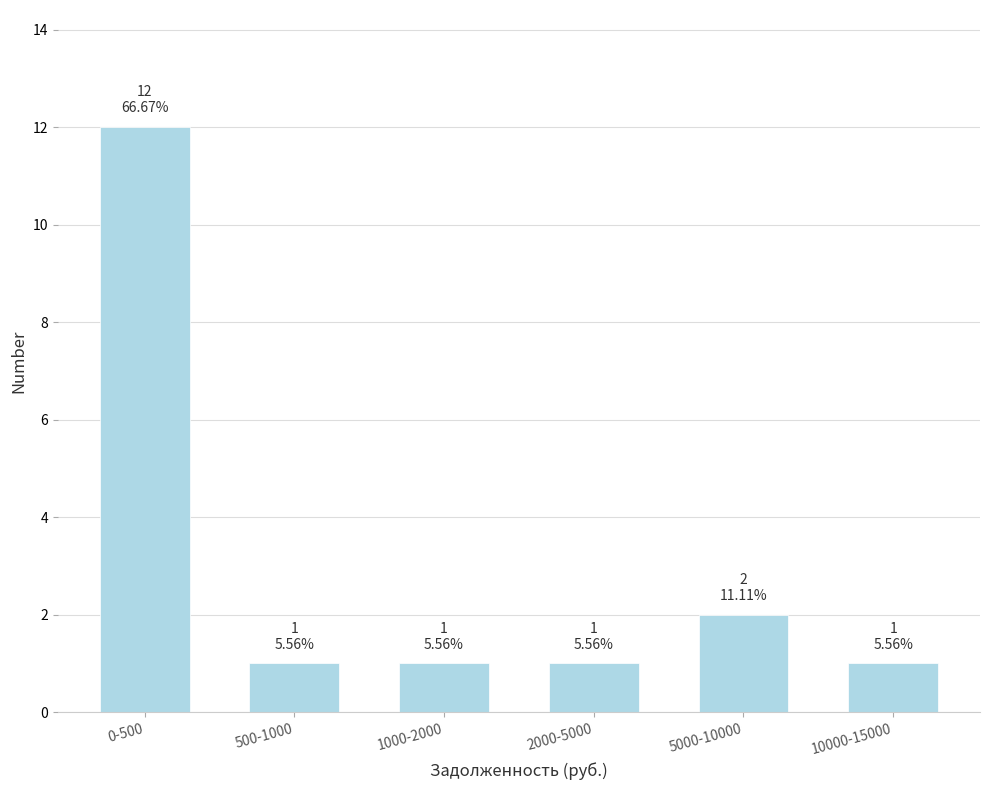

Reading right to left, transcribe all the data shown in this chart.

10000-15000=1	5000-10000=2	2000-5000=1	1000-2000=1	500-1000=1	0-500=12